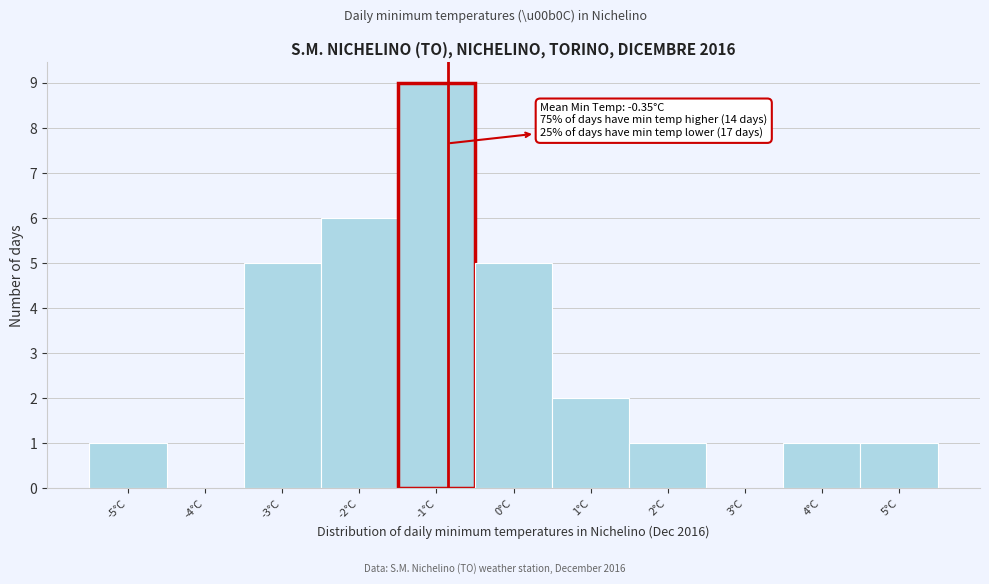

Reading right to left, what are all the values shown in this chart?

5°C=1	4°C=1	3°C=0	2°C=1	1°C=2	0°C=5	-1°C=9	-2°C=6	-3°C=5	-4°C=0	-5°C=1